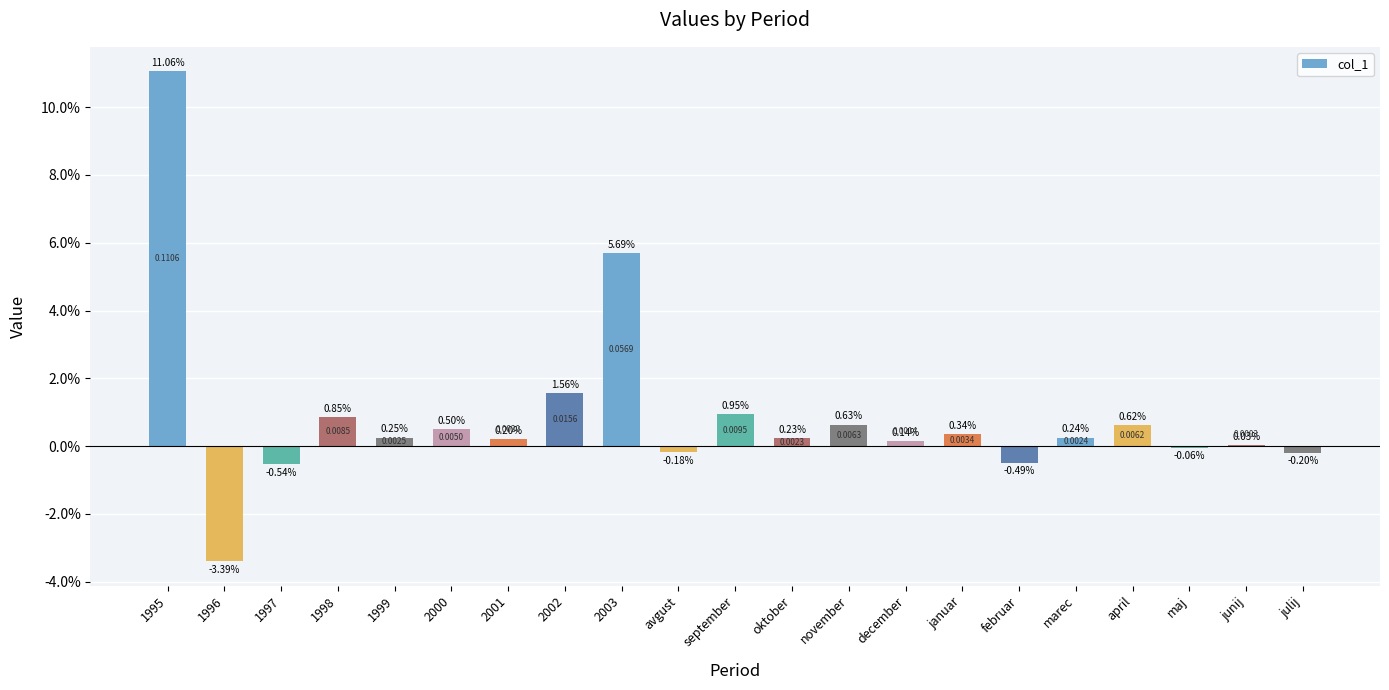

Rank the categories by value from highest to lowest.

1995, 2003, 2002, september, 1998, november, april, 2000, januar, 1999, marec, oktober, 2001, december, junij, maj, avgust, julij, februar, 1997, 1996